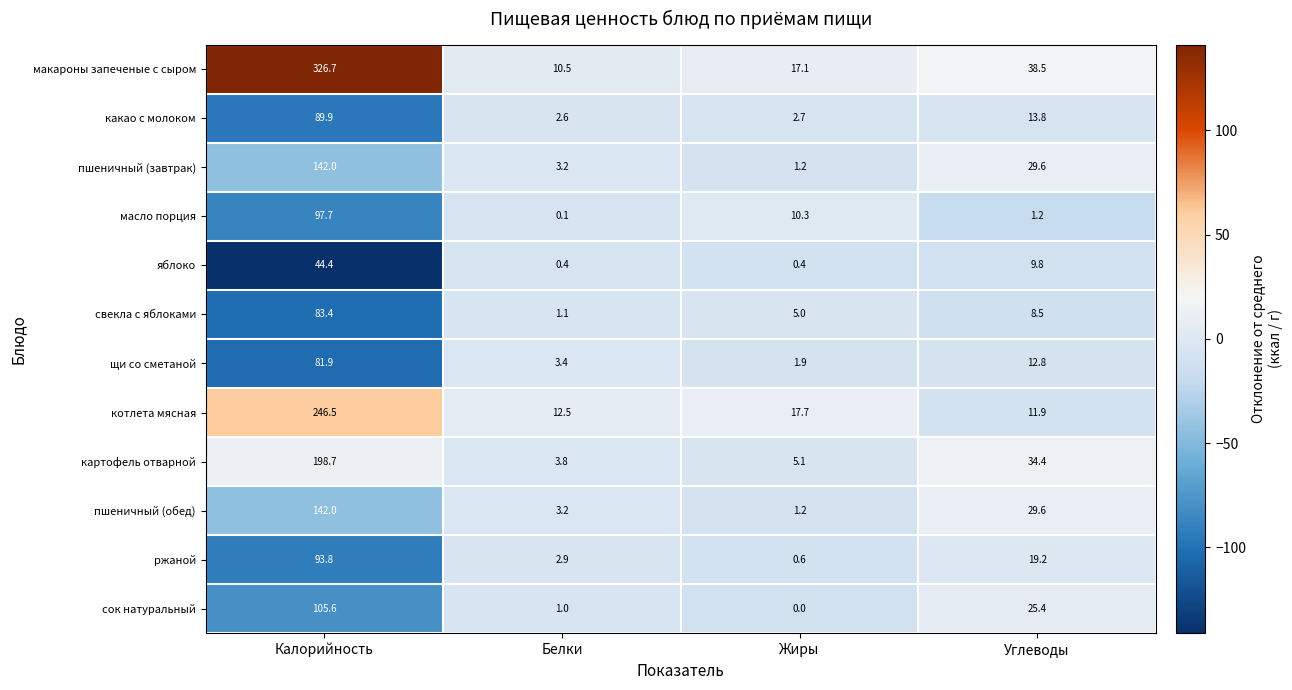

What is the average value of the свекла с яблоками series?

24.5